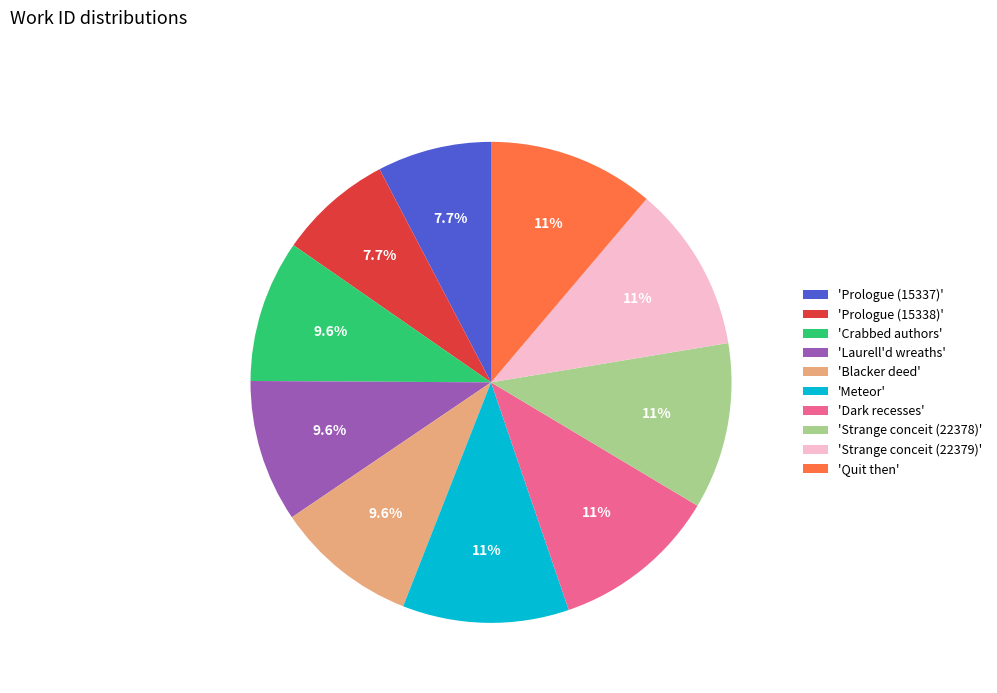

To the nearest percent, what is the average slice percentage?

10%